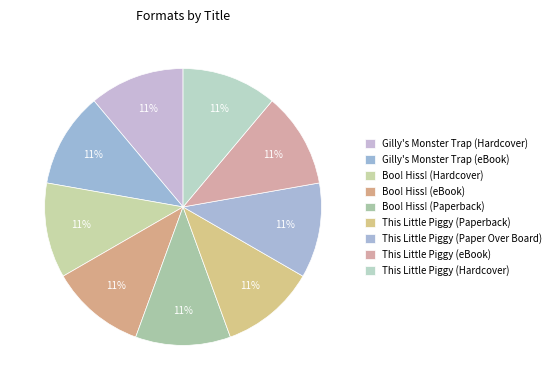

How many segments does this pie chart have?

9